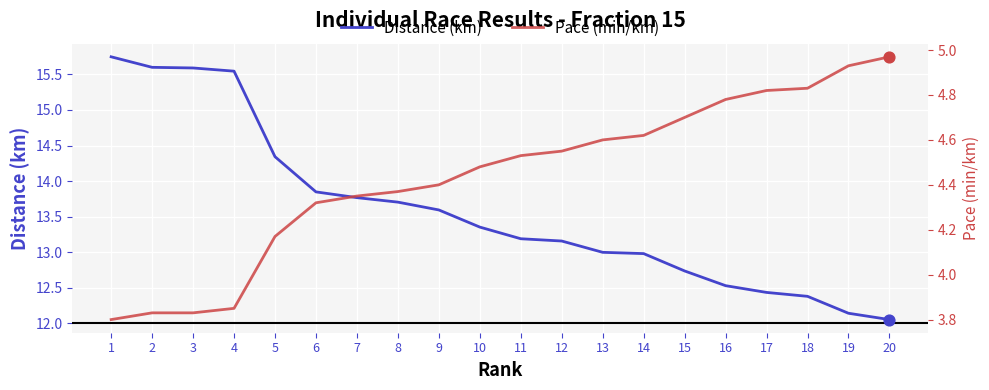

Which series contains the highest Y value?

Distance (km)